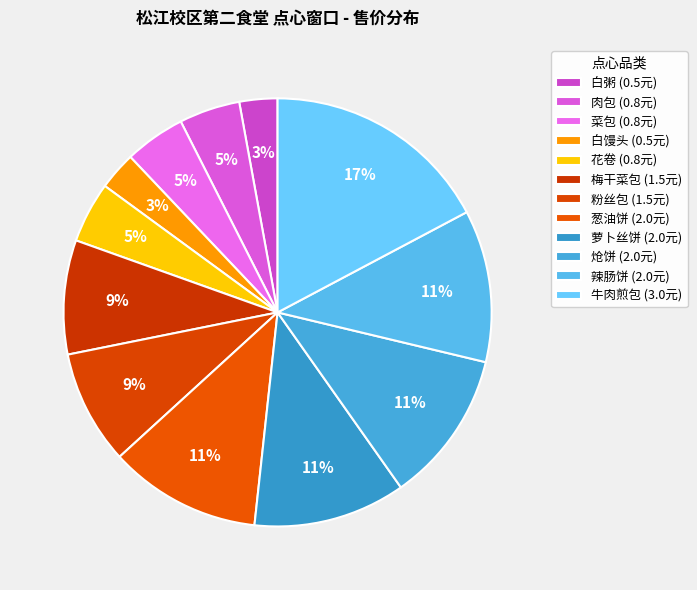

How much of the chart is everything except 牛肉煎包?

82.8%